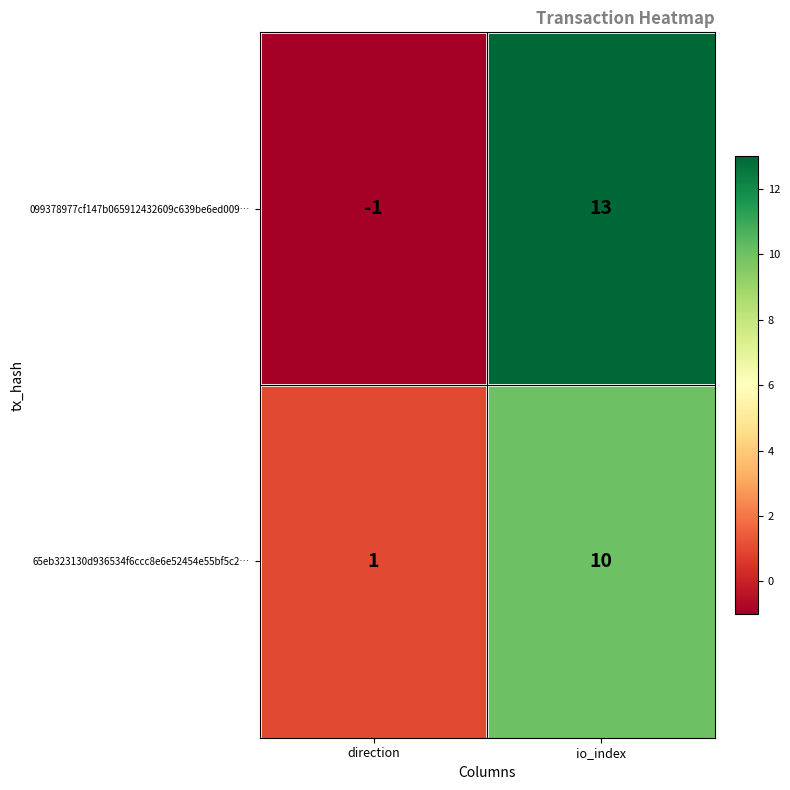

Rank the series by their maximum value, from lowest to highest.

65eb323130d936534f6ccc8e6e52454e55bf5c2…, 099378977cf147b065912432609c639be6ed009…